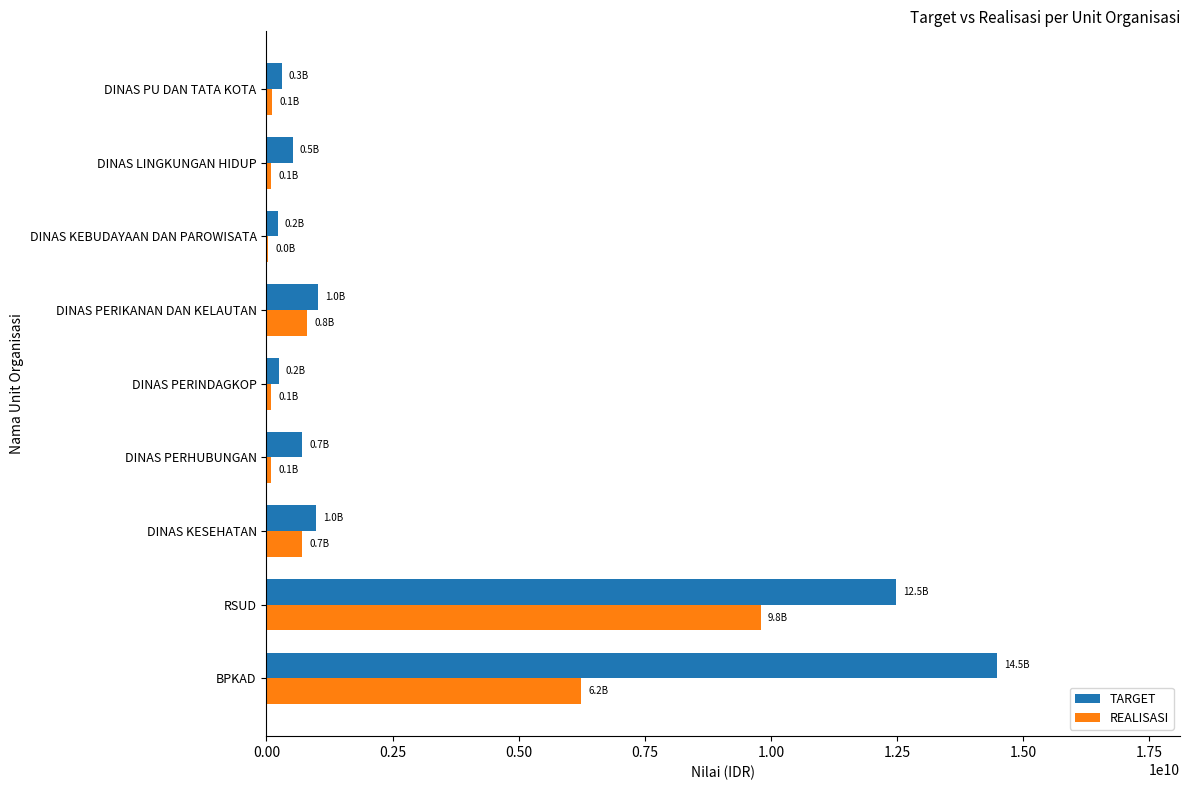

The TARGET series shows 1654731270.6 at DINAS KESEHATAN. True or false?

False